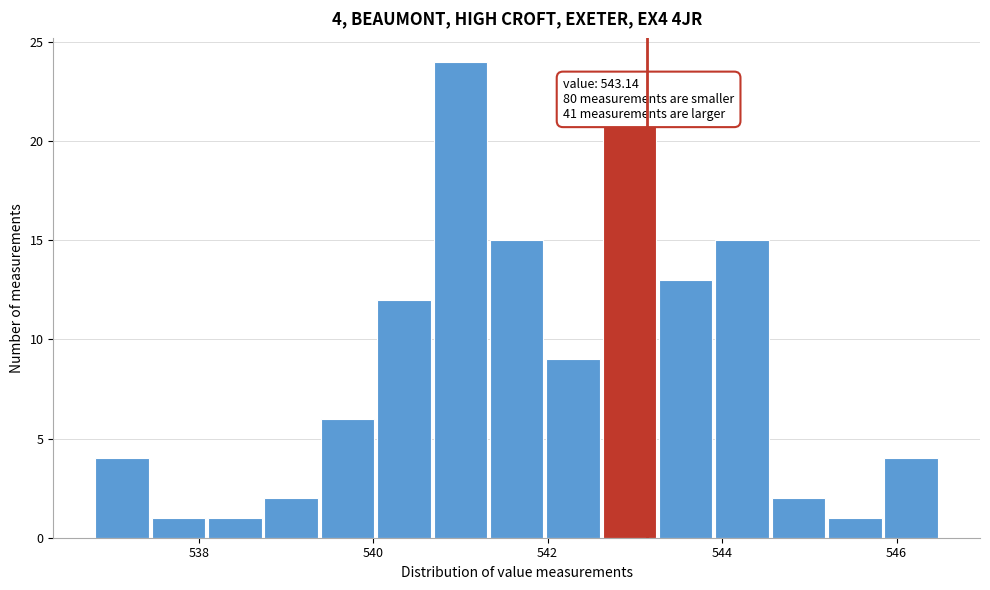

Read against the x-axis, roughly where is the centre of the tallest bar?

541.0